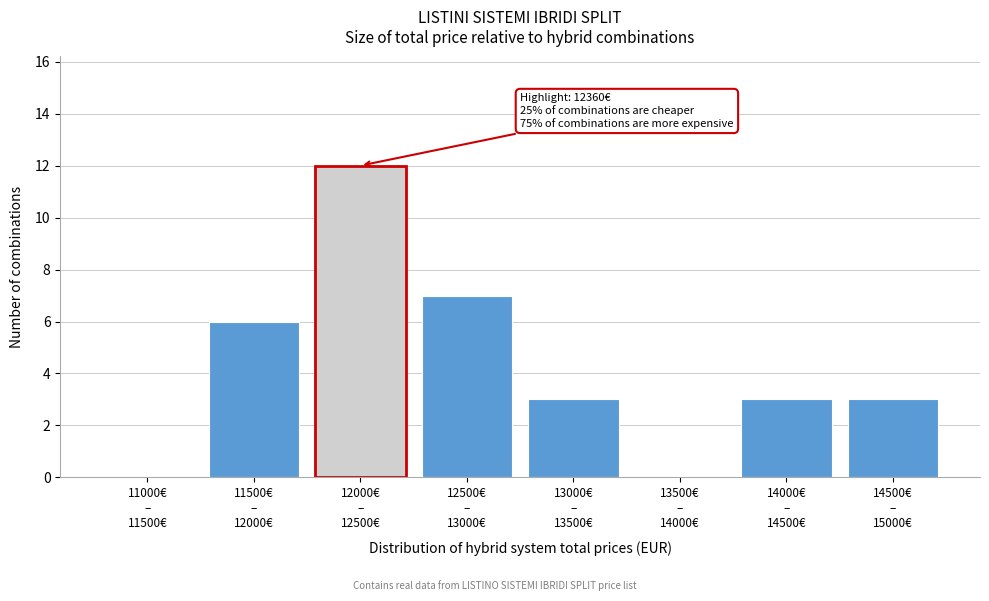

What is the greatest value displayed?

12